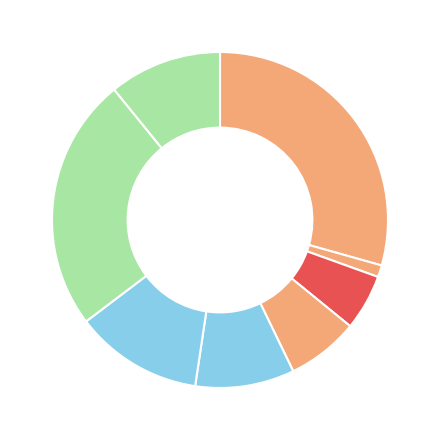

To the nearest percent, what is the average slice percentage?

12%